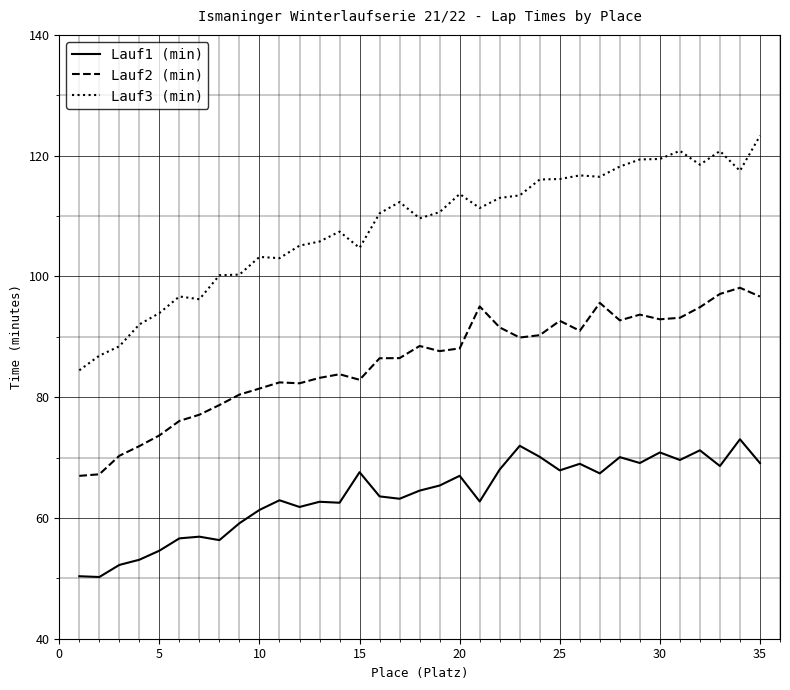

What is the greatest value displayed?

123.3